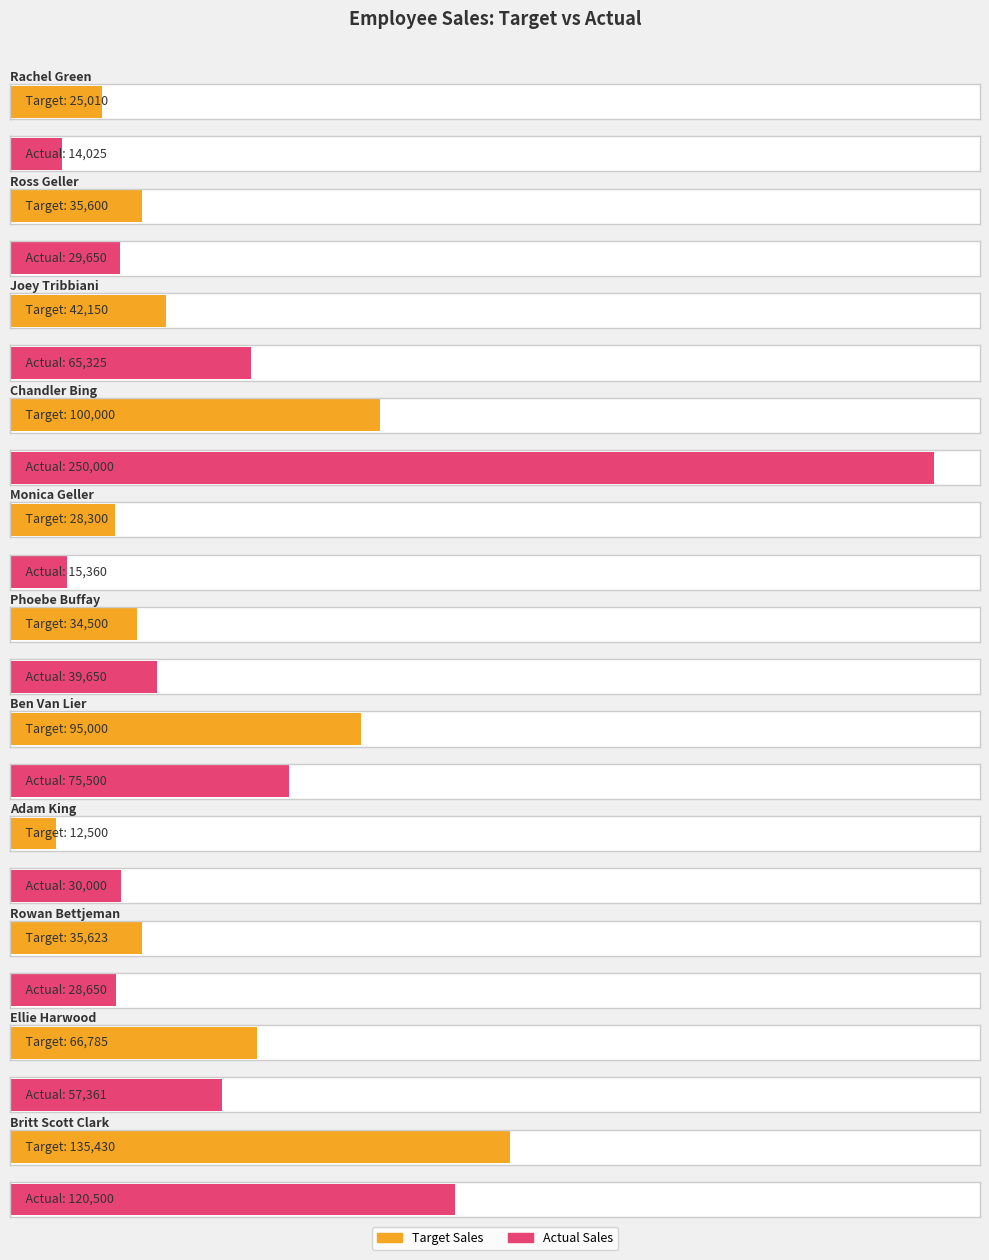

What is the sum of all Target Sales values?

610898